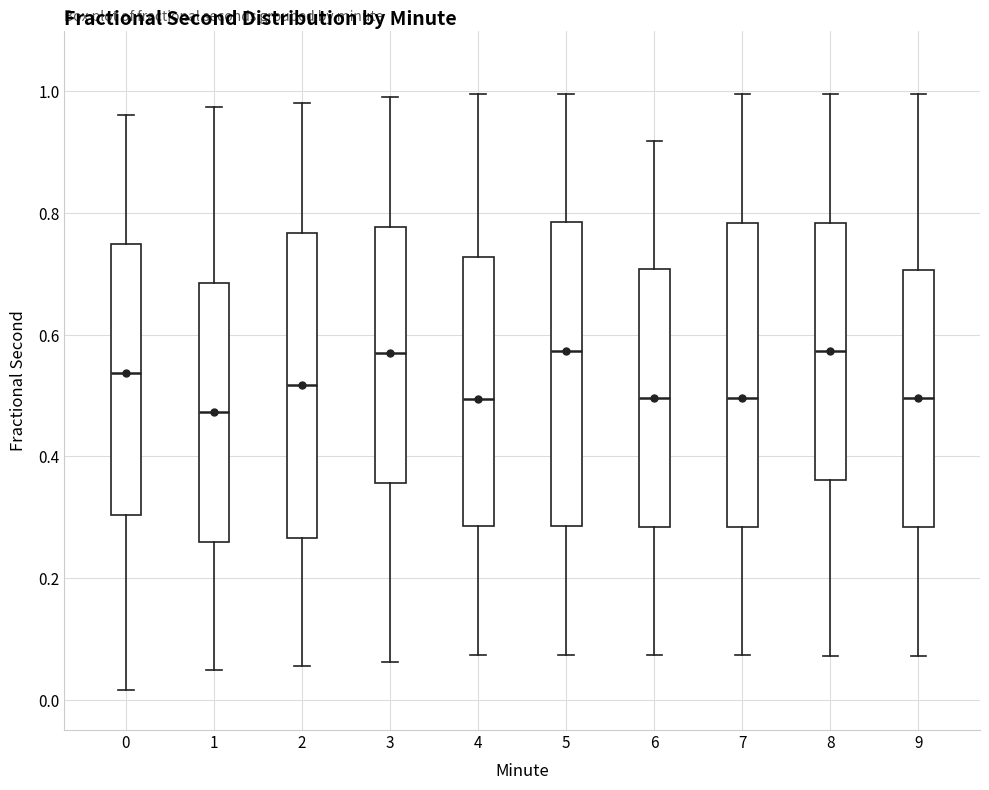

Where does the median line of the box at x = 0 sit on the y-axis? The values are not printed on the chart, so give them approximately, as read against the axis.

0.54